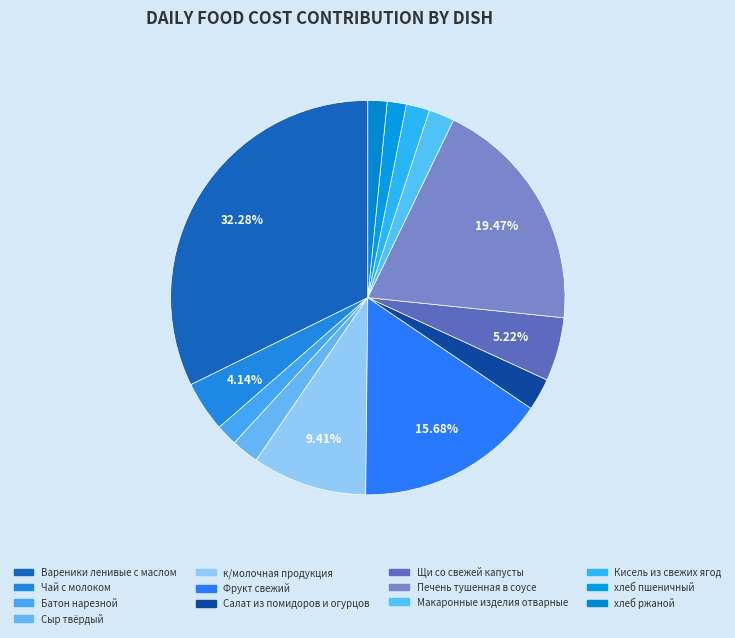

Count the number of slices in the pie.

13